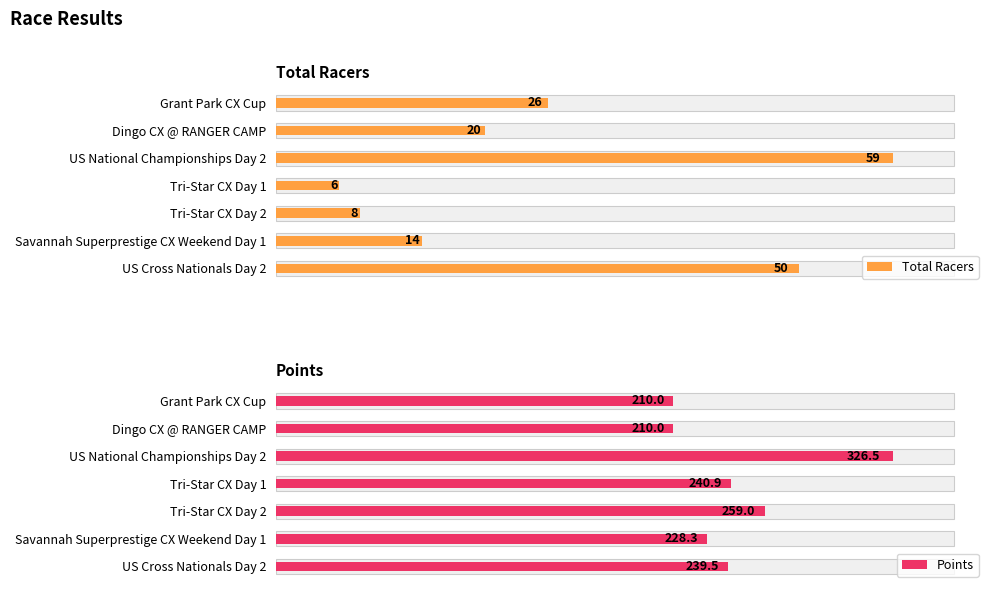

True or false: Total Racers has a value of 44.2 at Grant Park CX Cup.

False